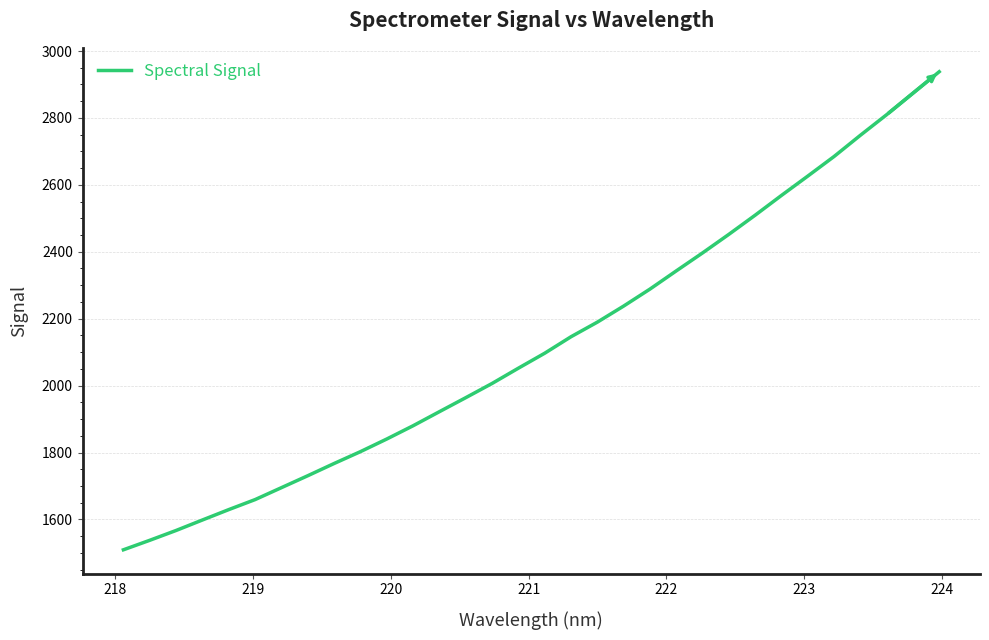

What is the average value?

2127.2